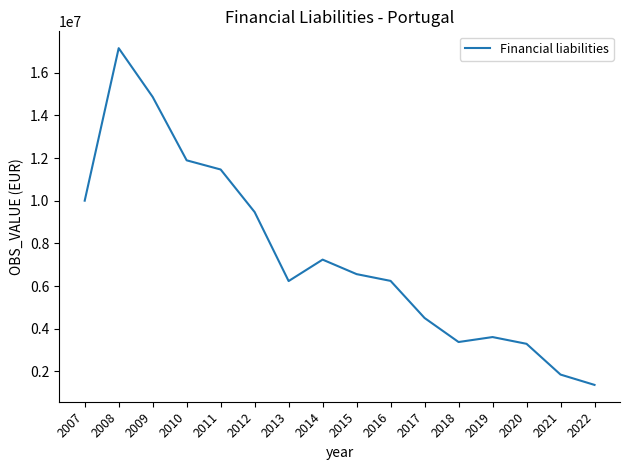

The chart shows a value of 25494593.9 at 2008. True or false?

False